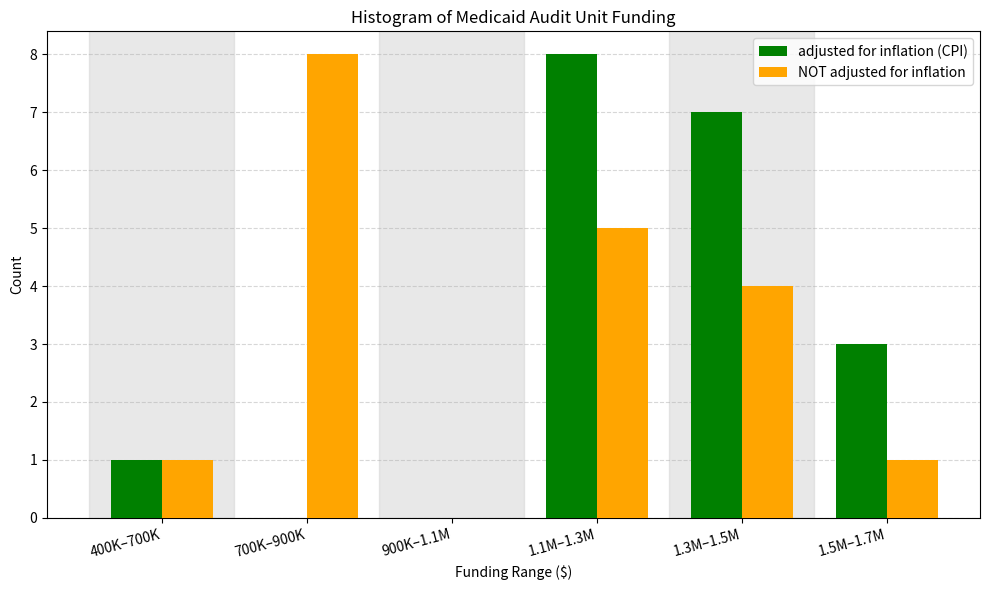

Reading left to right, transcribe all the data shown in this chart.

adjusted for inflation (CPI): 400K–700K=1	700K–900K=0	900K–1.1M=0	1.1M–1.3M=8	1.3M–1.5M=7	1.5M–1.7M=3
NOT adjusted for inflation: 400K–700K=1	700K–900K=8	900K–1.1M=0	1.1M–1.3M=5	1.3M–1.5M=4	1.5M–1.7M=1